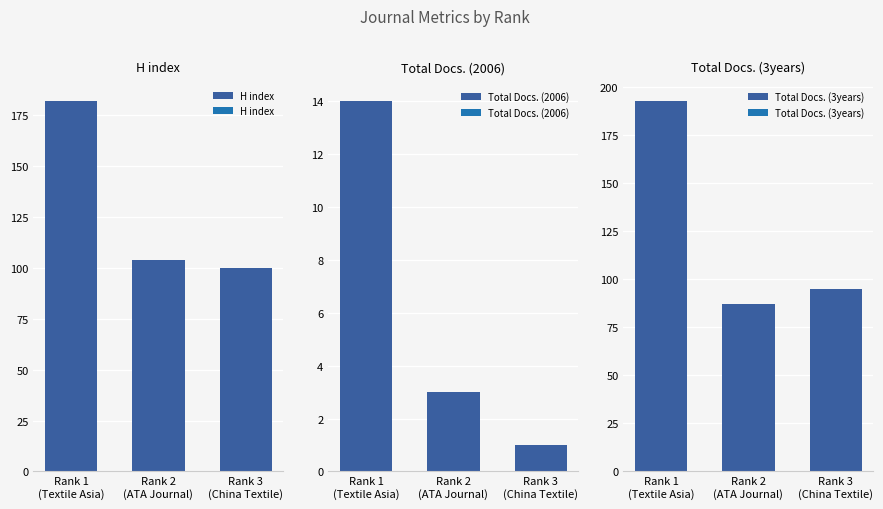

Rank the categories by Total Docs. (3years) value from highest to lowest.

Rank 1
(Textile Asia), Rank 3
(China Textile), Rank 2
(ATA Journal)